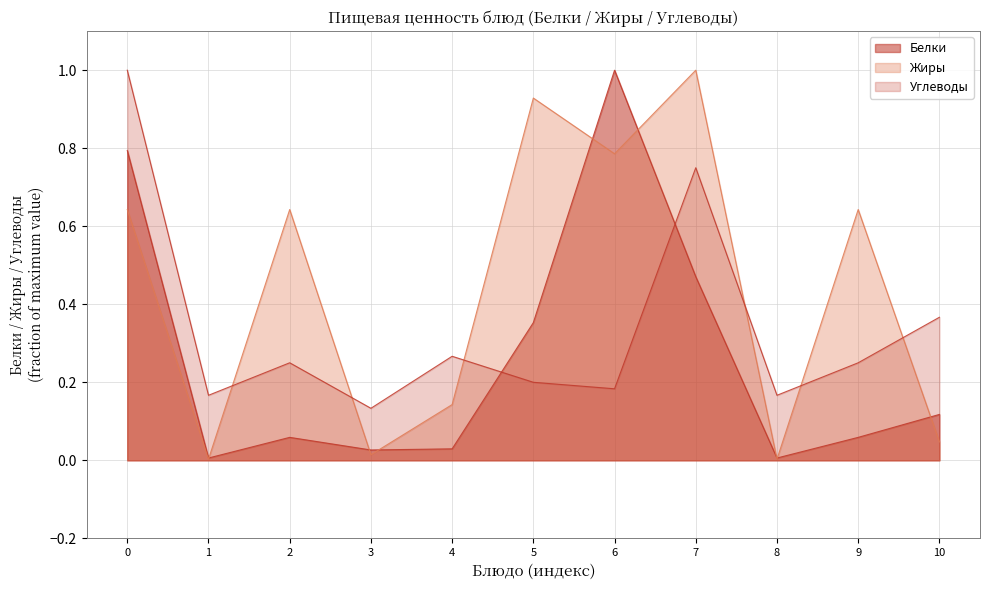

List the series in order of their peak value, lowest first.

Белки, Жиры, Углеводы